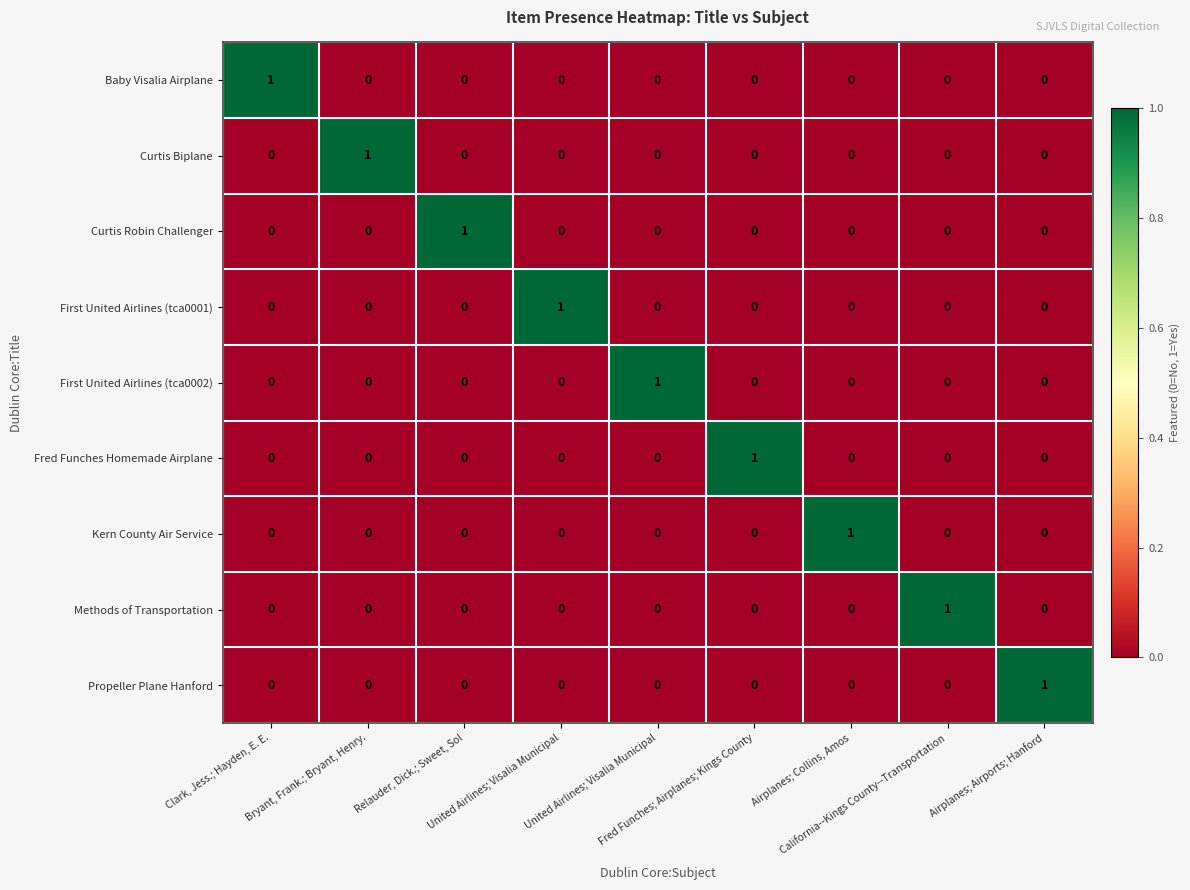

Which label corresponds to the largest value in the chart?

Clark, Jess.; Hayden, E. E.